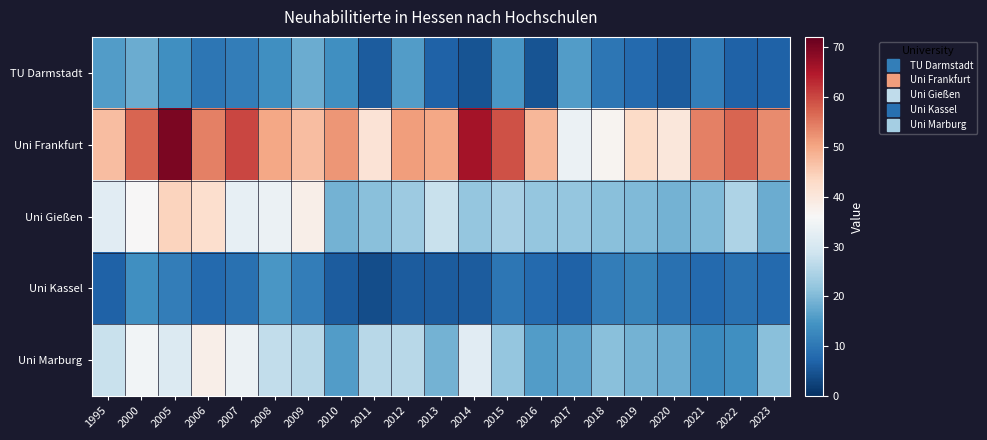

At 2012, list the series in order from largest to smallest.

Uni Frankfurt, Uni Marburg, Uni Gießen, TU Darmstadt, Uni Kassel